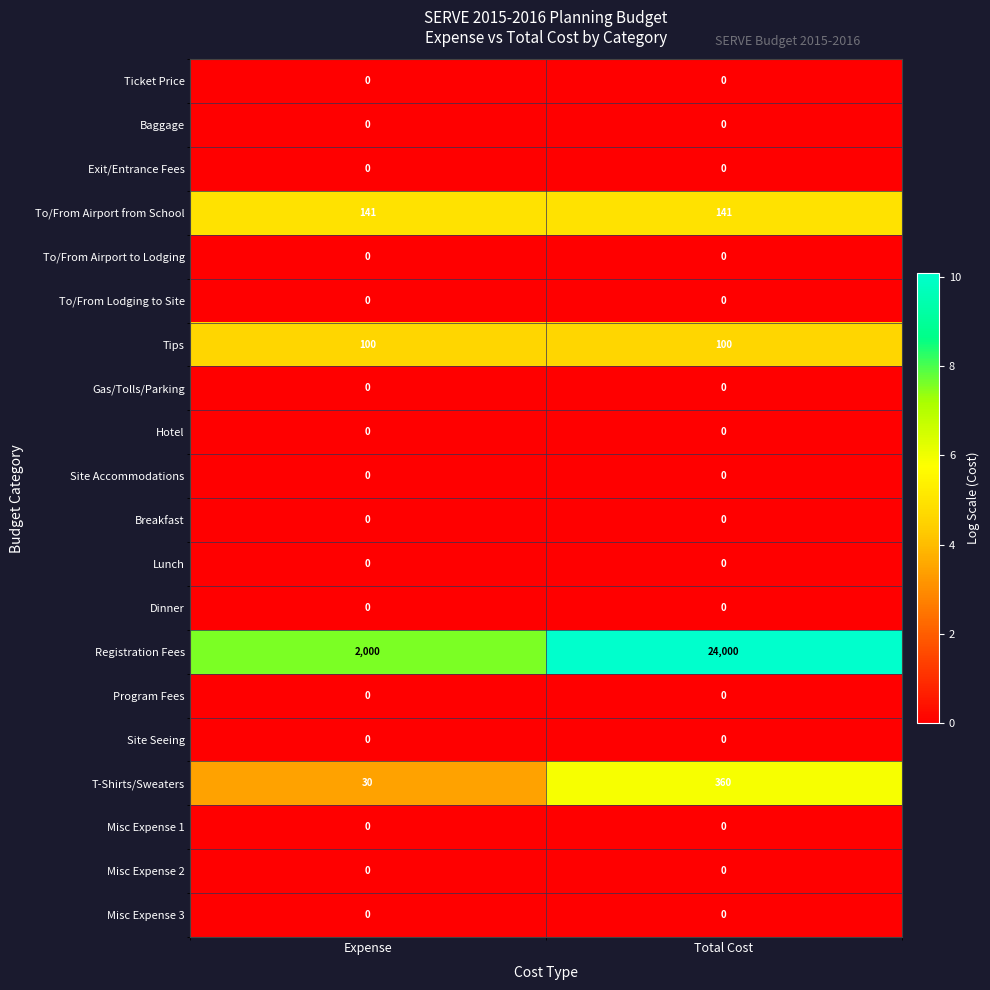

At which category is the sum across all series the highest?

Total Cost